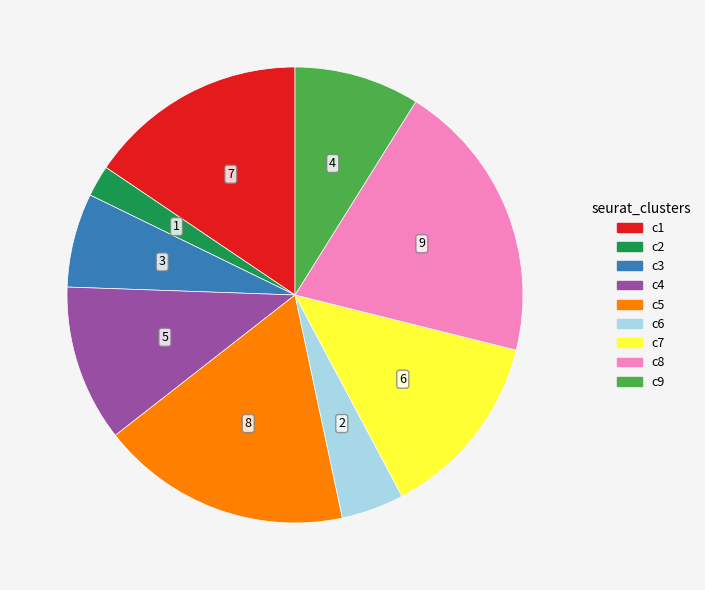

Between c5 and c3, which is larger?

c5